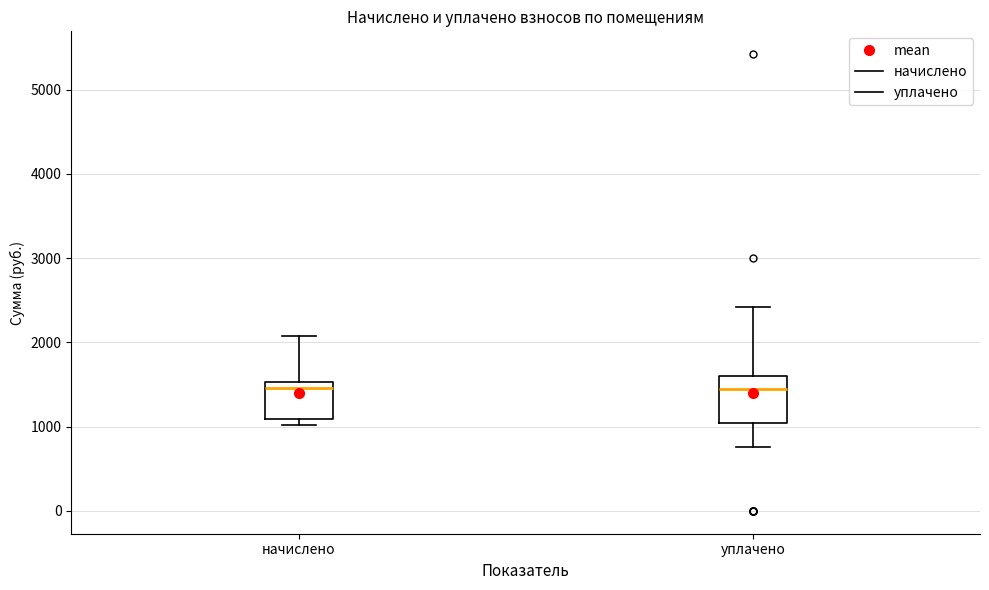

Reading left to right, transcribe this box plot: for each box, give where its median line is, the range the box spans, and where its two whiskers end, as read against the y-axis. The values are not printed on the chart, so give them approximately, as read against the axis.

начислено: median 1500 (just below the box's upper edge), box 1100 to 1500, whiskers 1000 to 2100
уплачено: median 1500, box 1000 to 1600, whiskers 800 to 2400